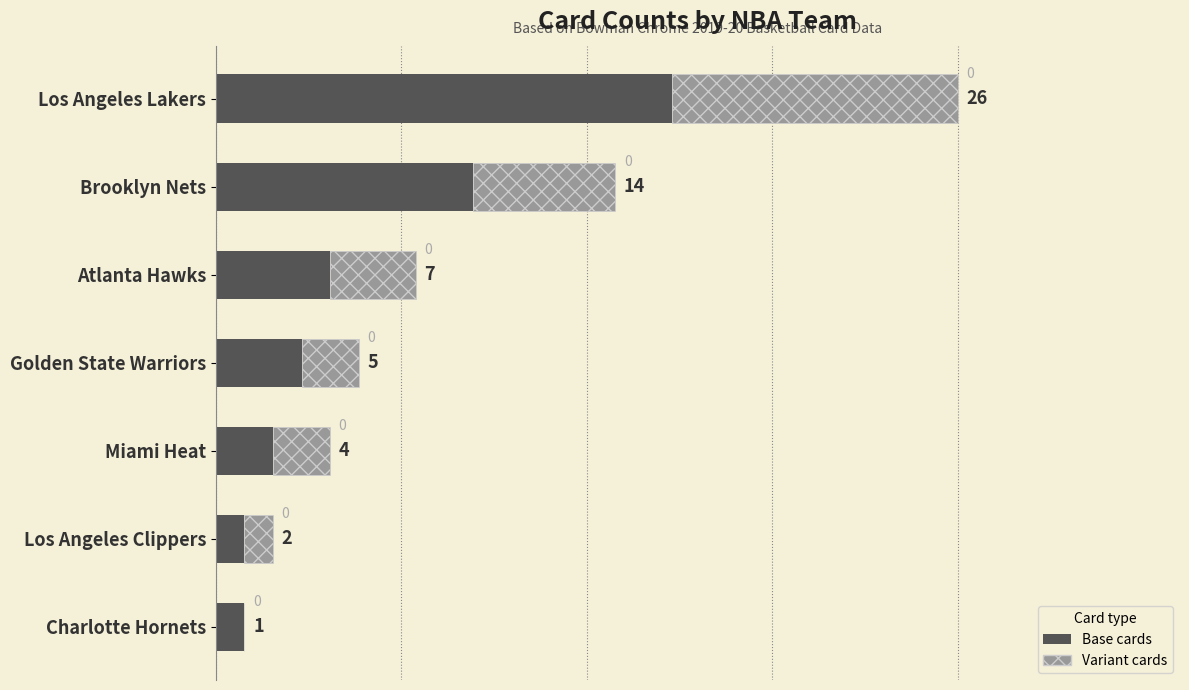

At which category is the sum across all series the highest?

Los Angeles Lakers